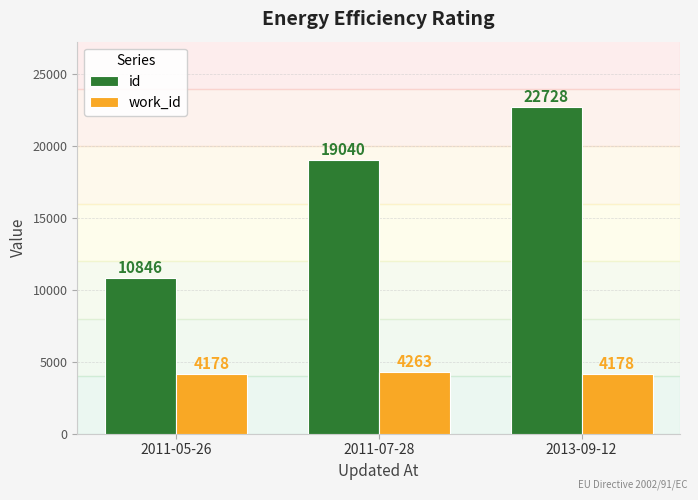

At which category is the sum across all series the highest?

2013-09-12